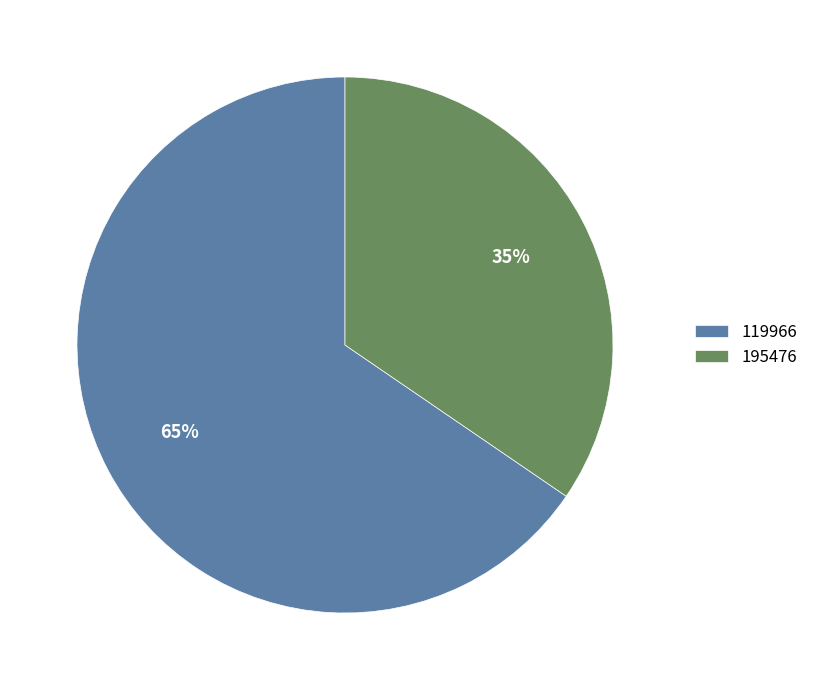

Does 119966 represent more than half of the total?

Yes